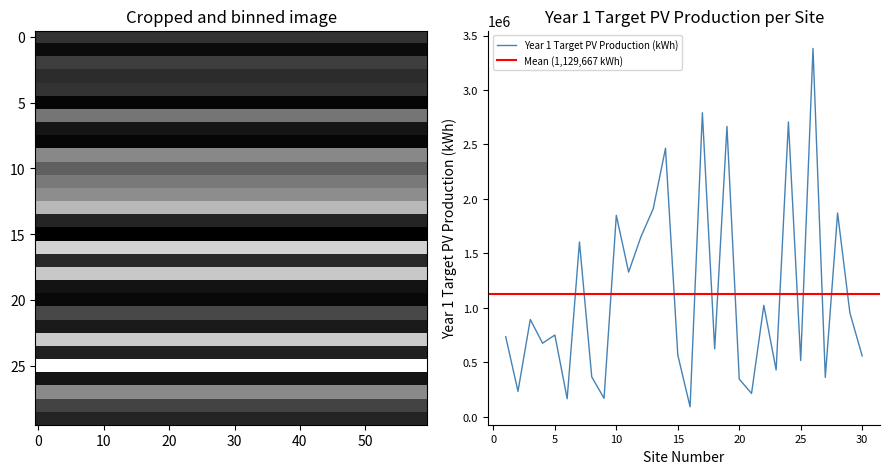

The value of Year 1 Target PV Production (kWh) at 30 is 558000. True or false?

True